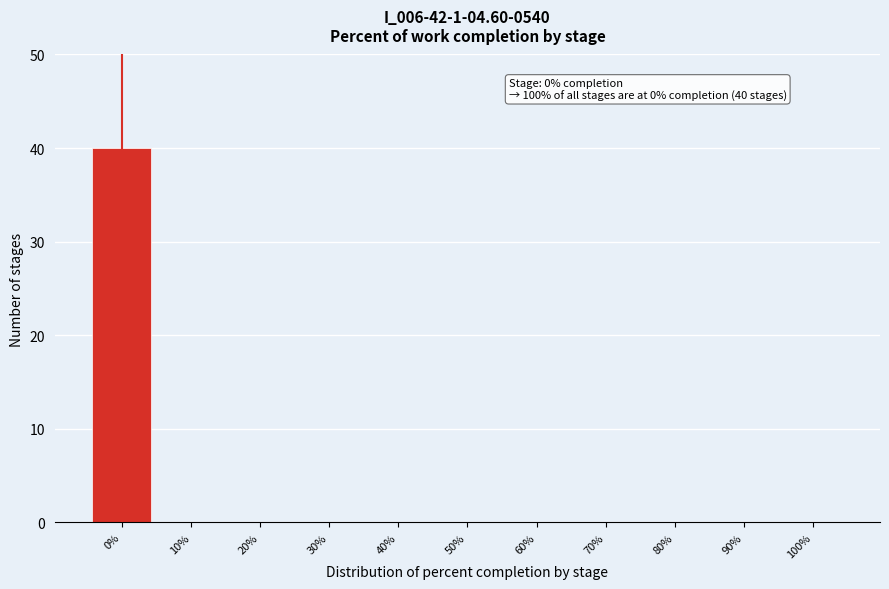

Reading left to right, transcribe all the data shown in this chart.

0%=40	10%=0	20%=0	30%=0	40%=0	50%=0	60%=0	70%=0	80%=0	90%=0	100%=0